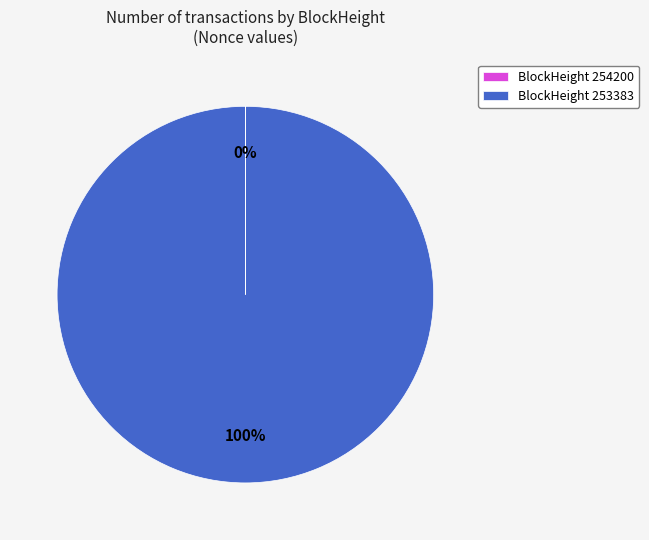

Which slice is the largest?

BlockHeight 253383